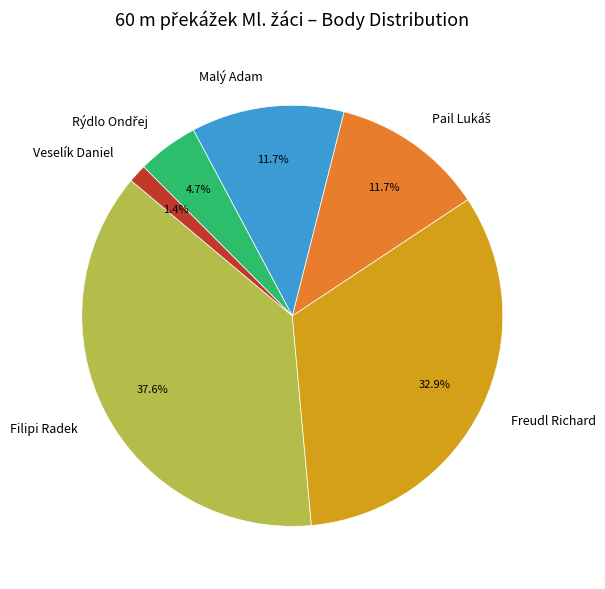

Is there a majority slice in this chart?

No